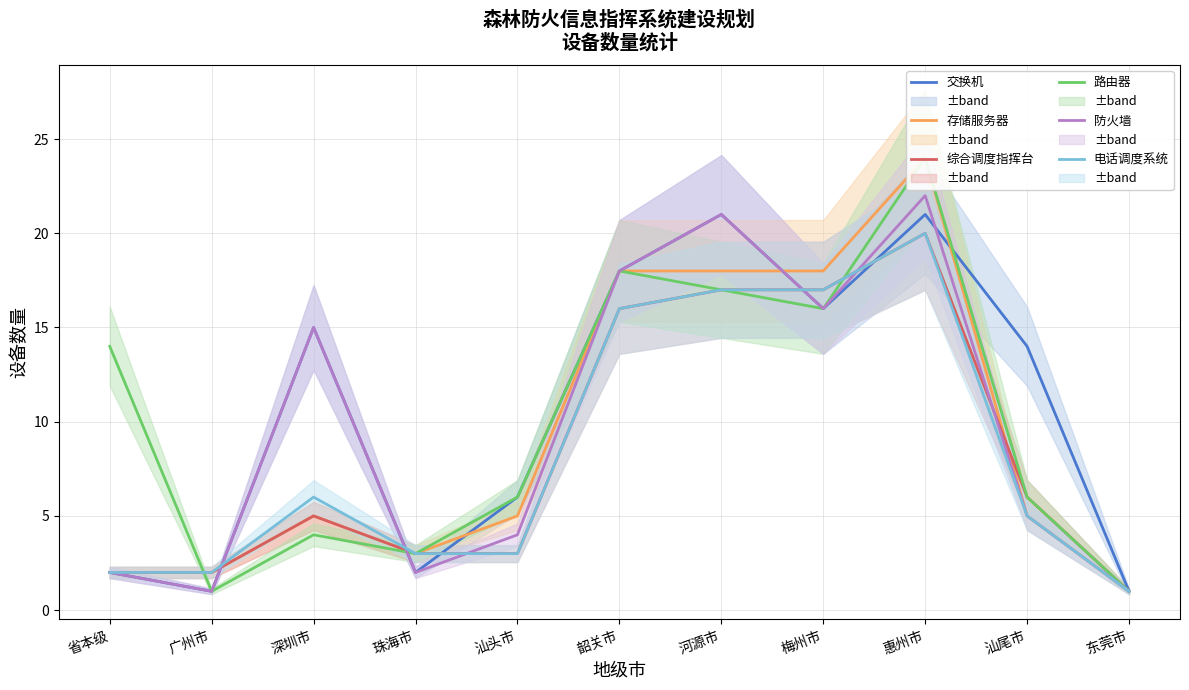

True or false: 电话调度系统 has a value of 1 at 珠海市.

False